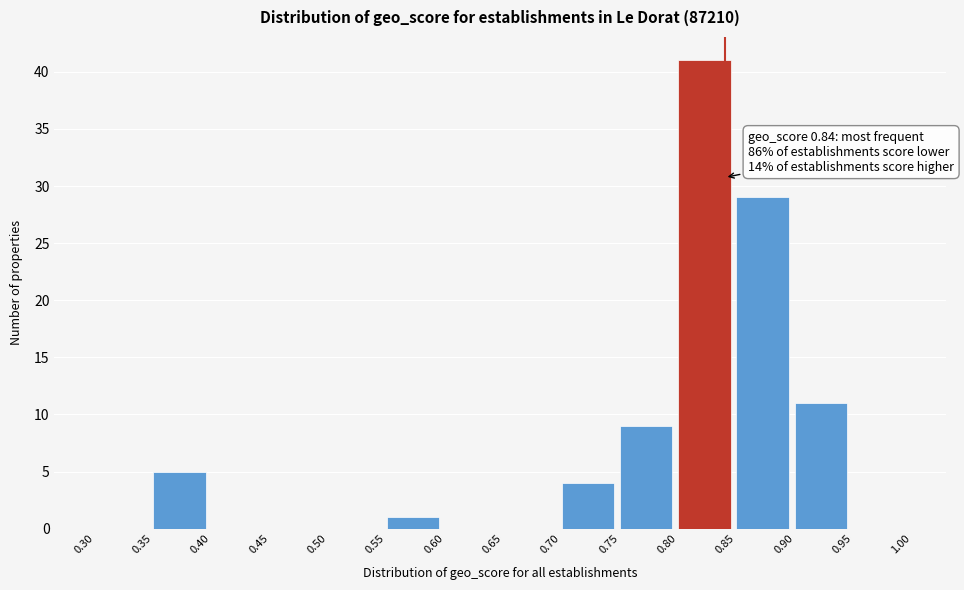

Which range on the x-axis has the tallest bar?

0.80 to 0.85